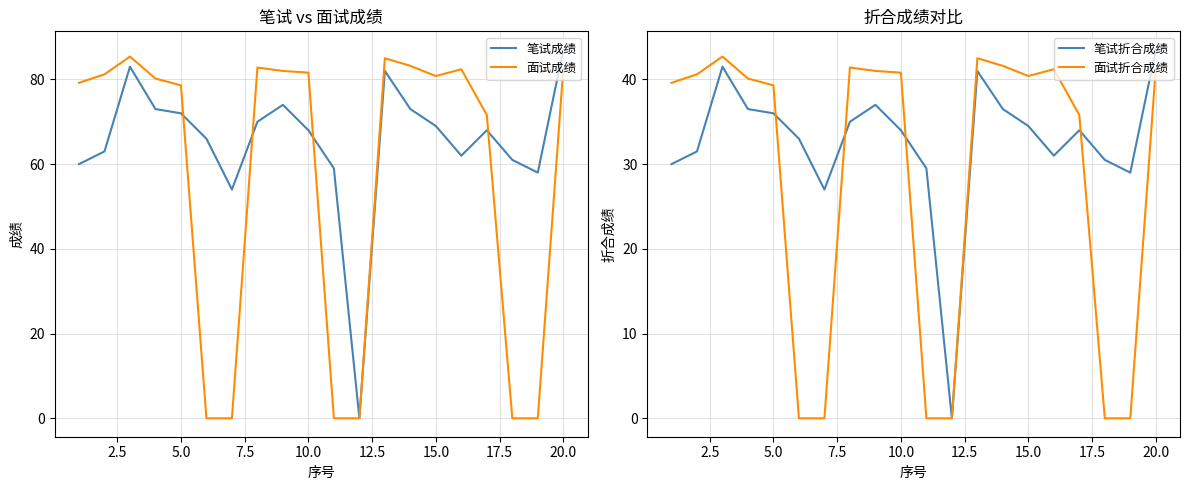

The 面试成绩 series shows 81.6 at 10.0. True or false?

True